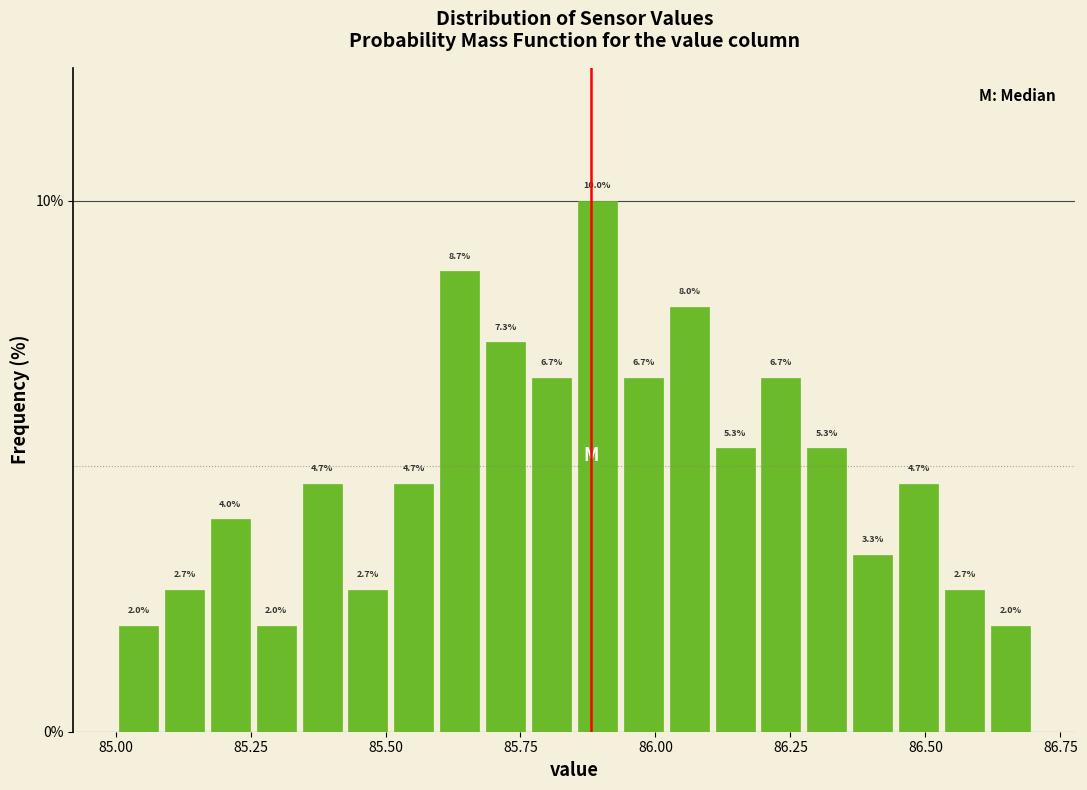

Around what value on the x-axis is the tallest bar? Give the approximate position of its centre, as read against the axis.

85.90